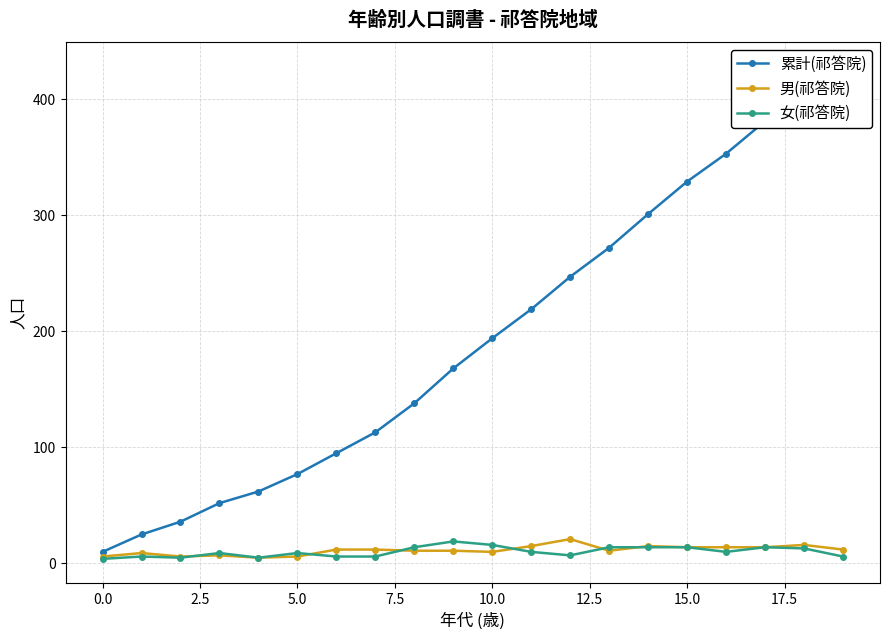

Does the chart display data point markers on the line(s)?

Yes